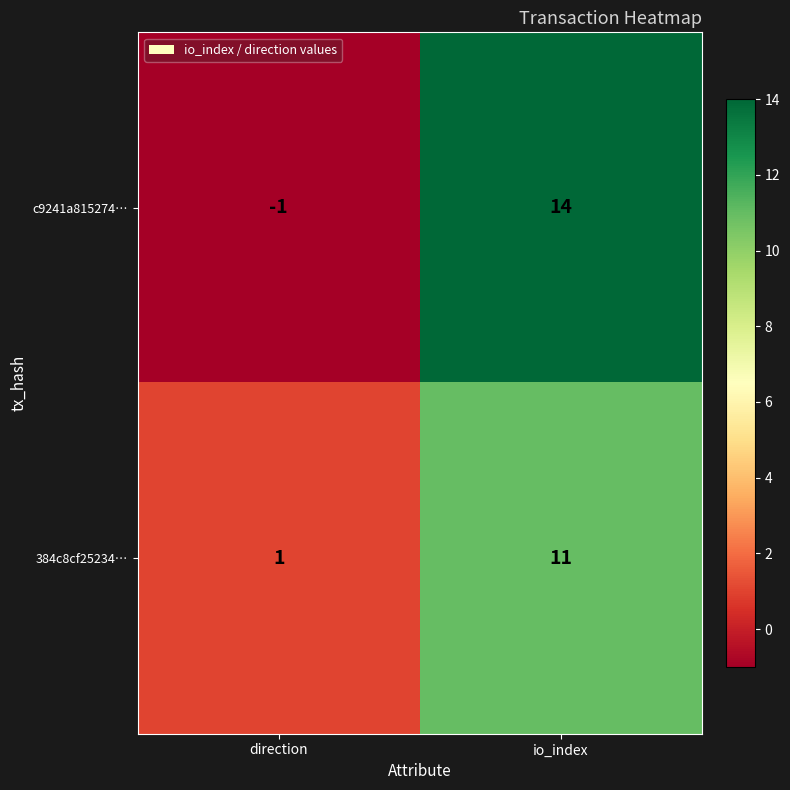

What is the difference between the c9241a815274… values at io_index and direction?

15